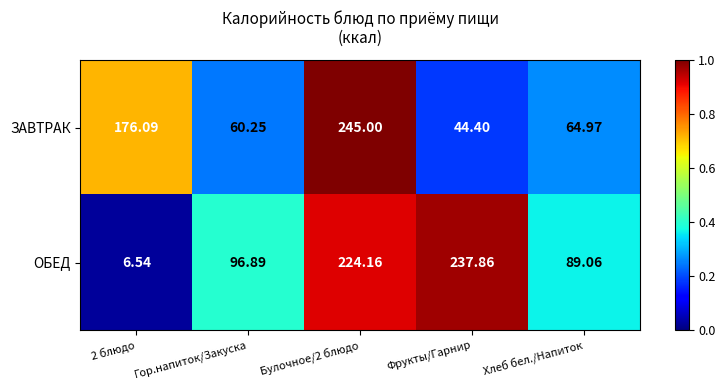

Which series has the largest range (max minus min)?

ОБЕД